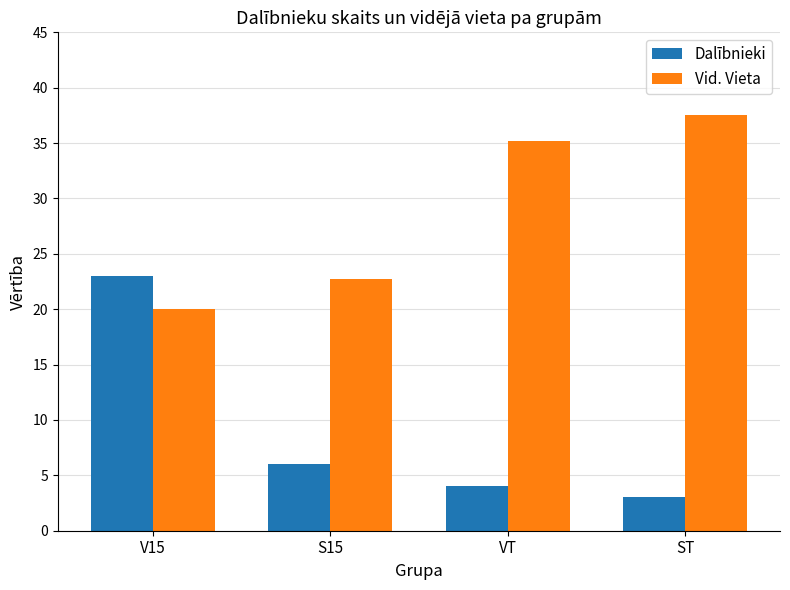

What position from the left is S15?

2